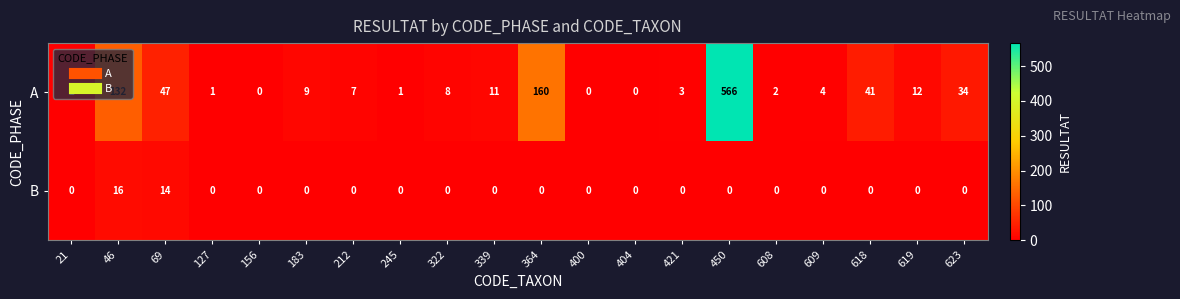

The value of B at 619 is 0. True or false?

True